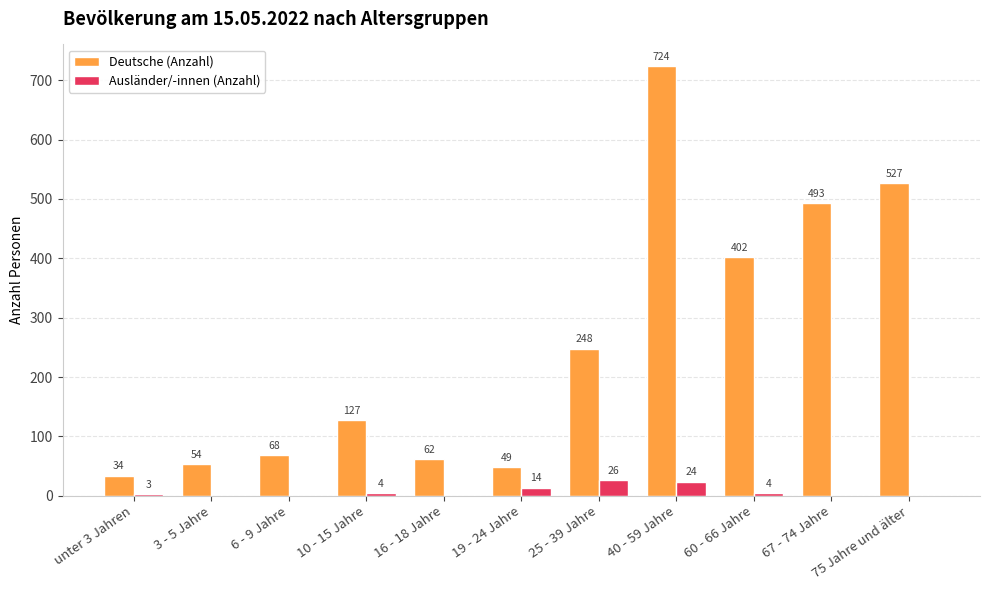

What is the average value of the Ausländer/-innen (Anzahl) series?

7